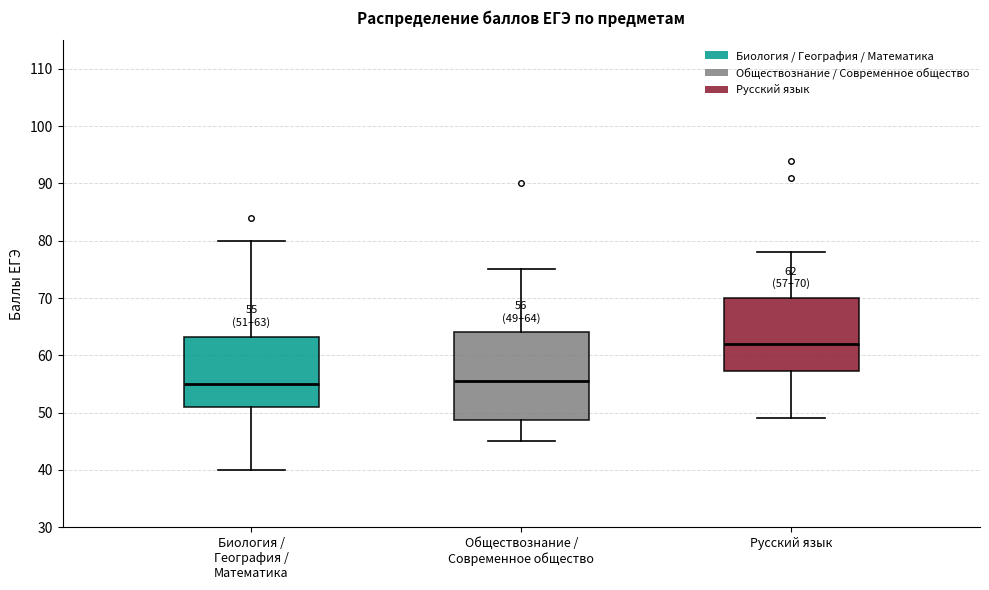

Which box is the tallest, from its lower edge to its upper edge?

Обществознание / Современное общество